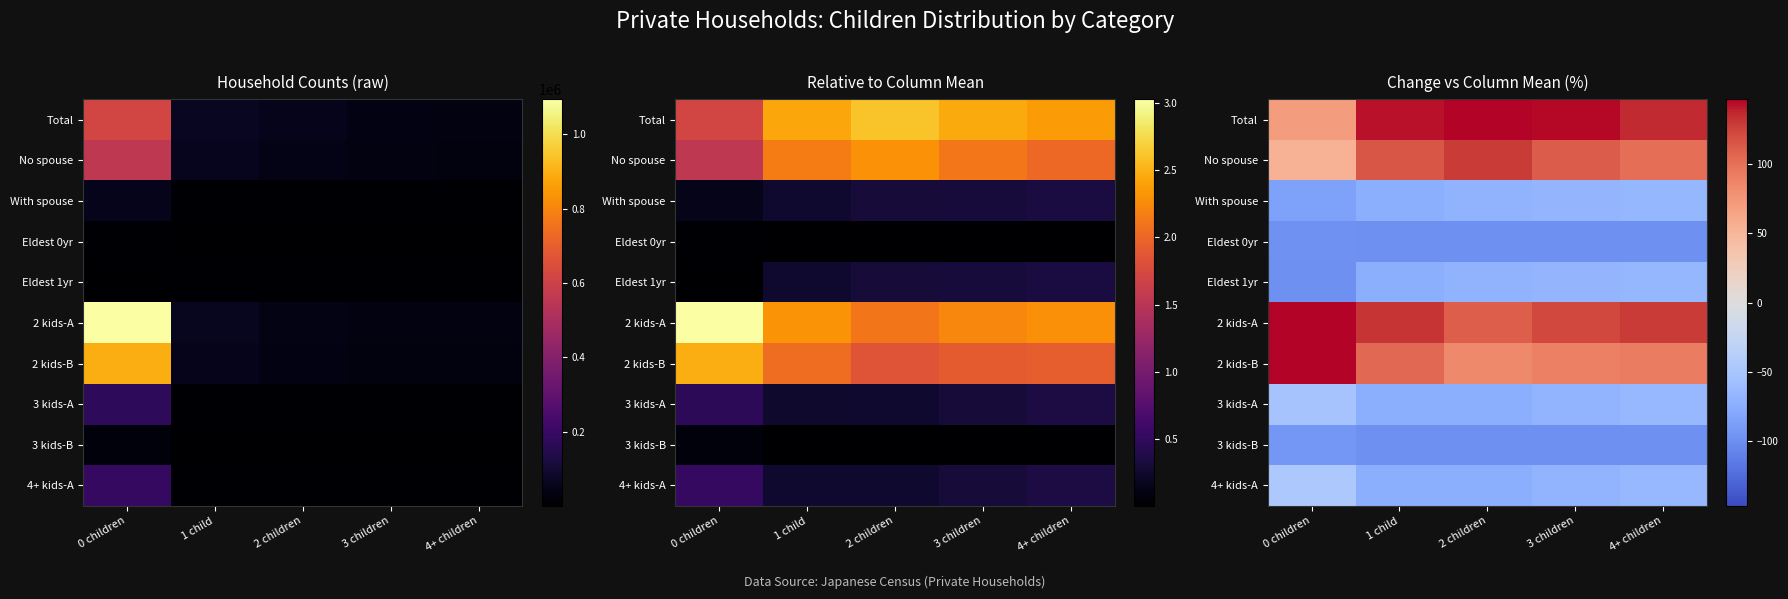

What is the spread (max minus min) of values at 3 children?

244.8